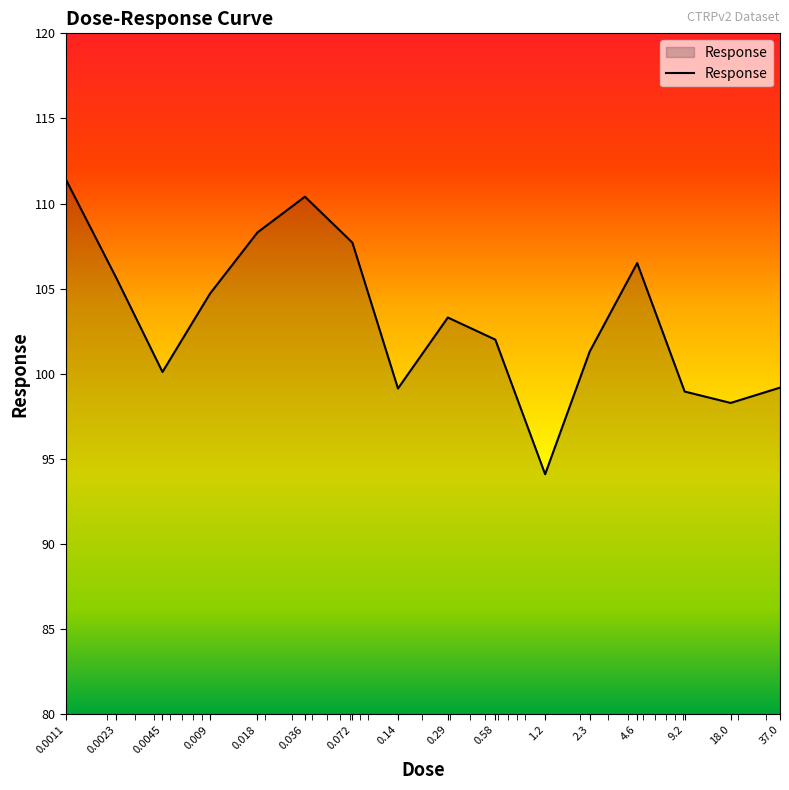

What is the smallest value displayed?

94.1